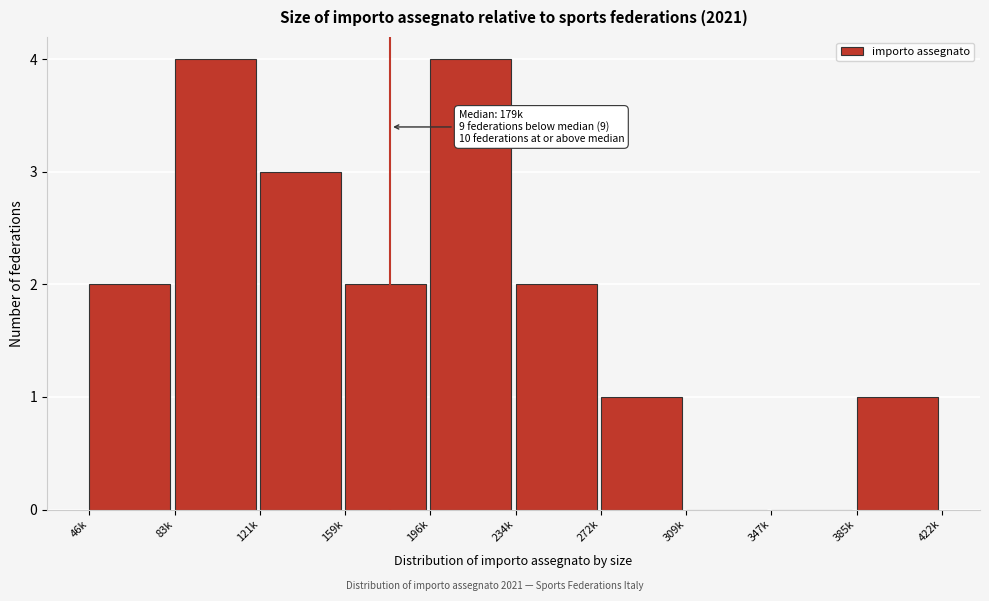

Reading left to right, transcribe all the data shown in this chart.

46k=2	83k=4	121k=3	159k=2	196k=4	234k=2	272k=1	309k=0	347k=0	385k=1